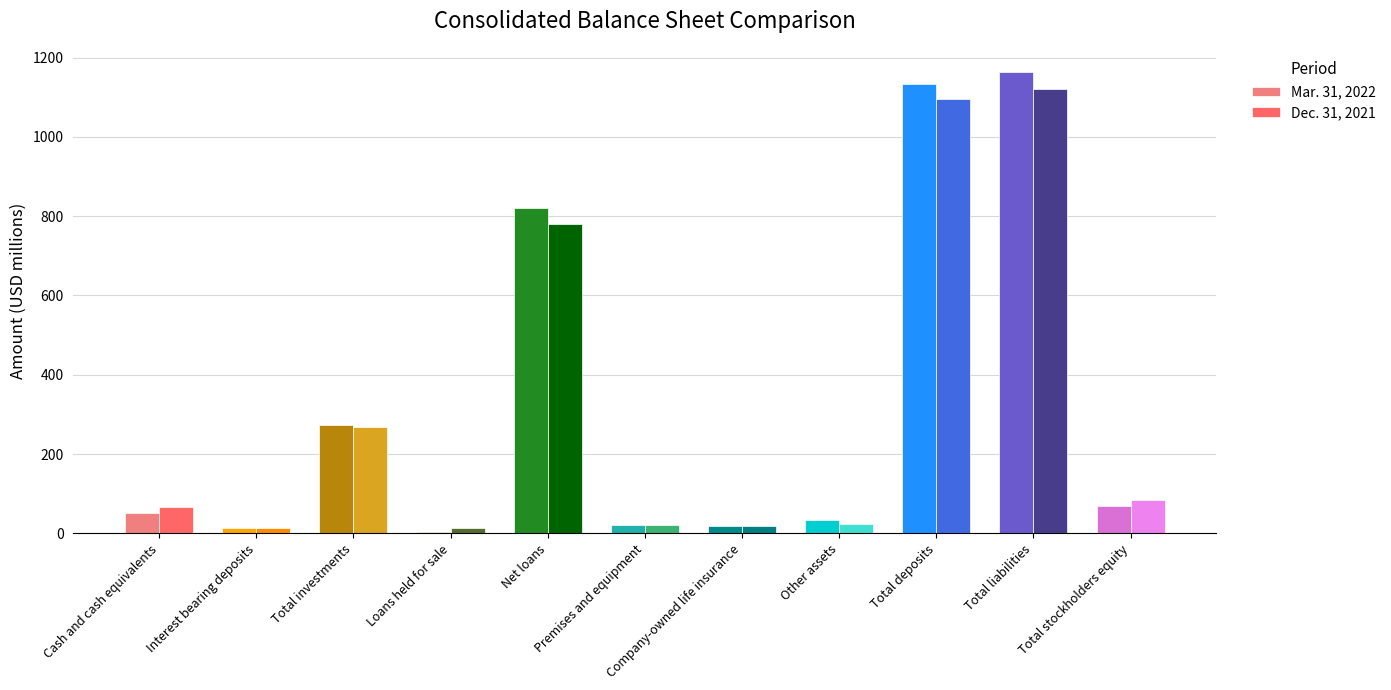

Which category has the lowest value in the Dec. 31, 2021 series?

Interest bearing deposits